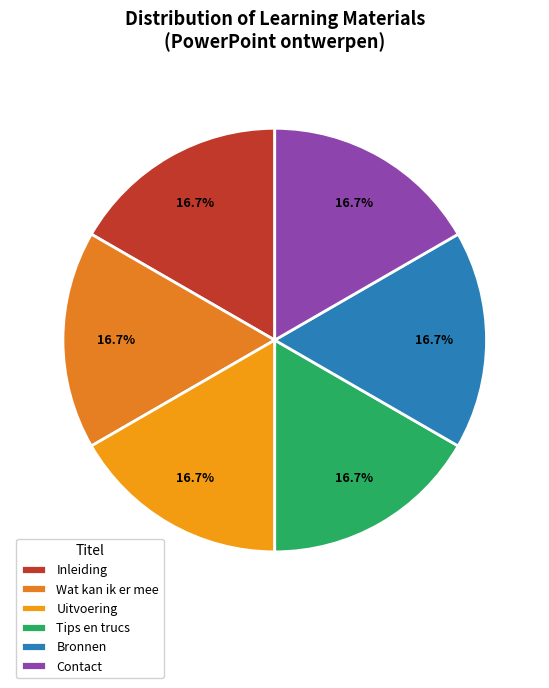

Which slice is the smallest?

Inleiding